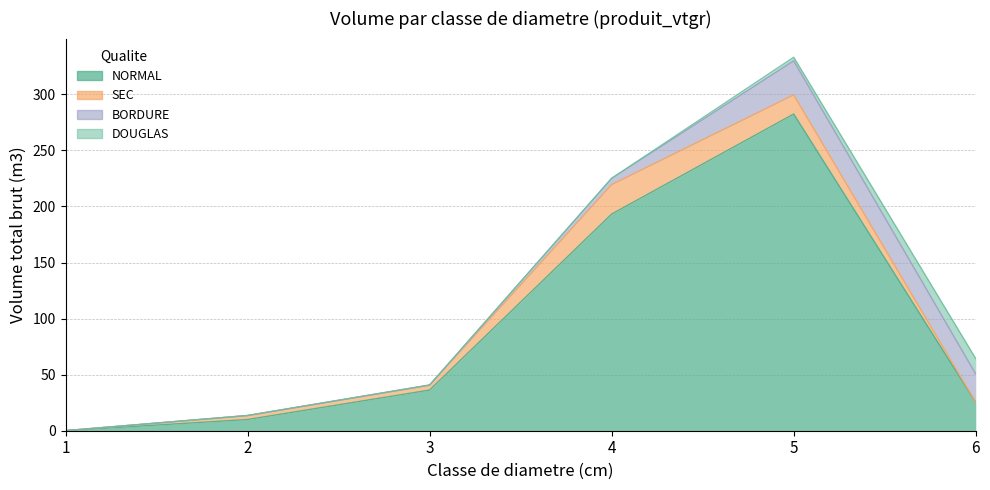

At how many categories does at least one series exceed 134?

2